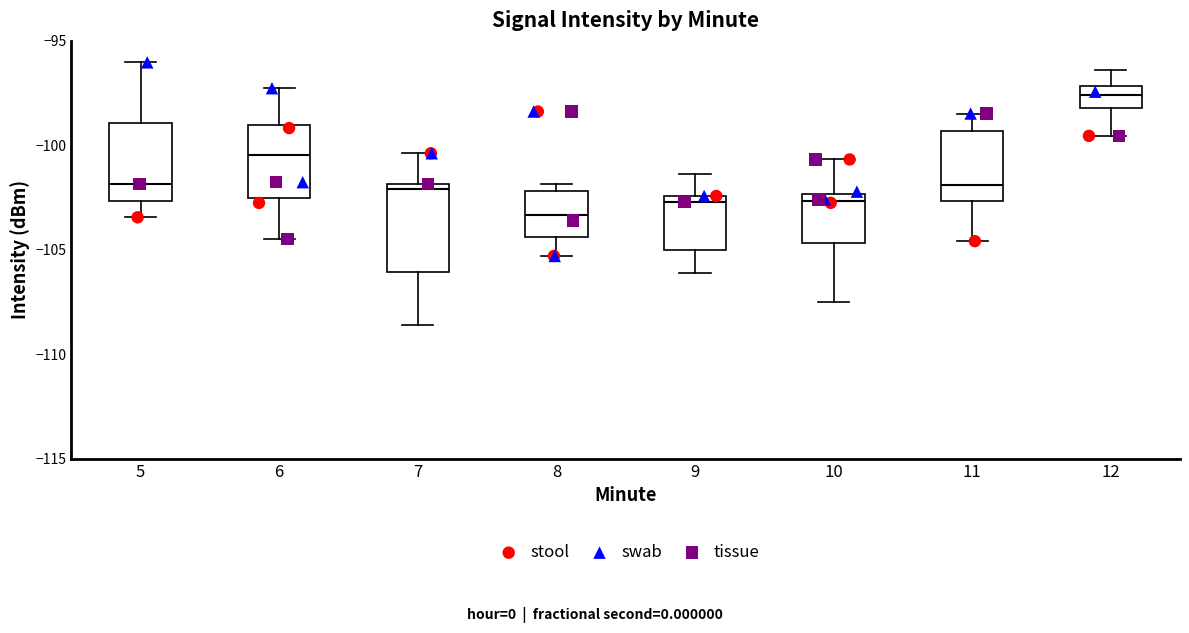

Which box's median line is the highest?

12